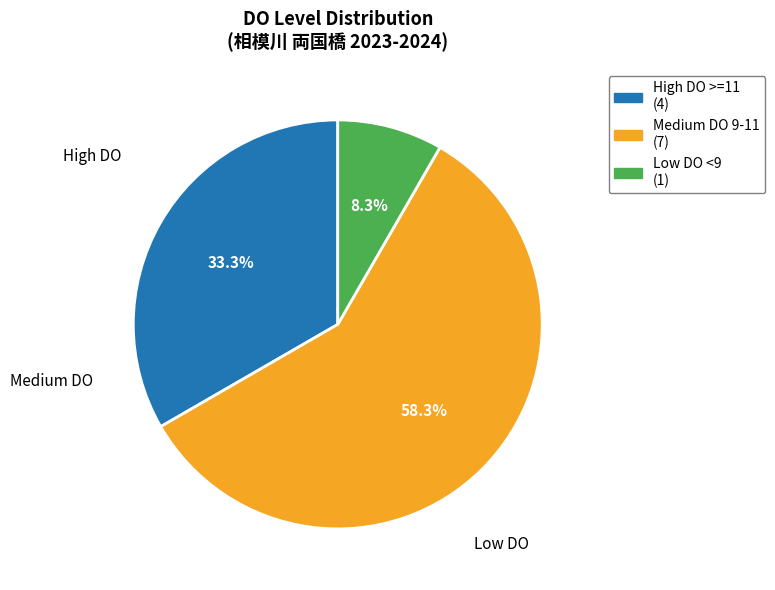

Is there a majority slice in this chart?

Yes